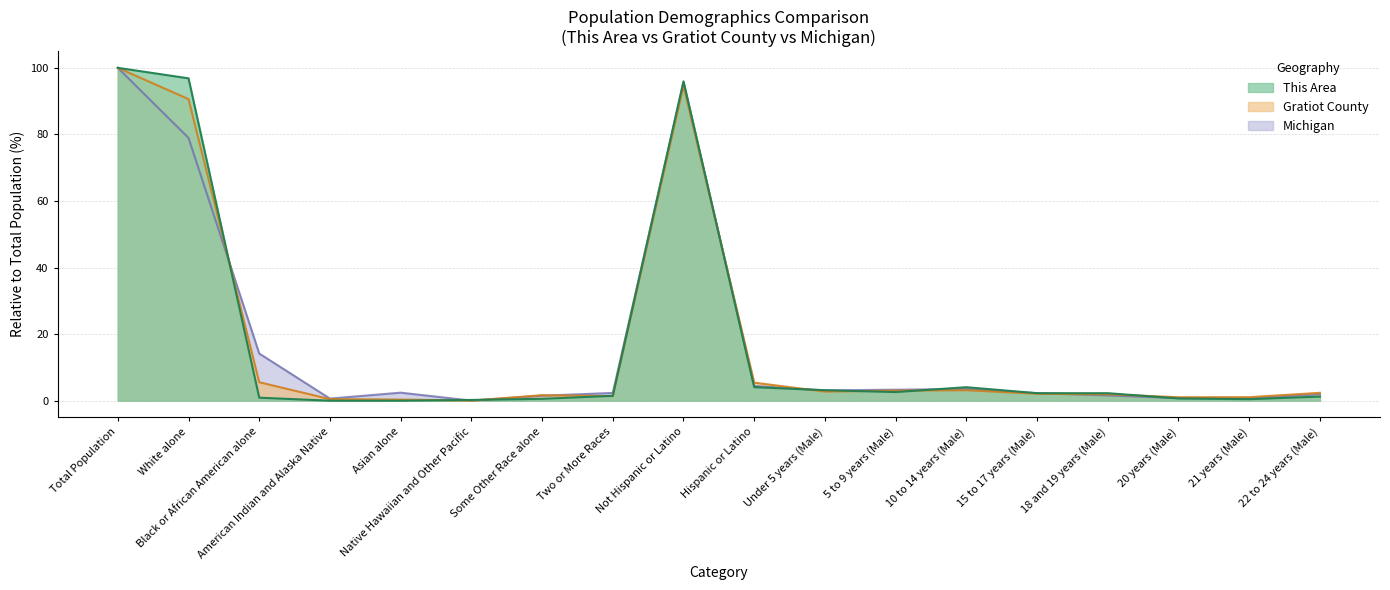

True or false: Gratiot County has more than 1 interior local peaks.

True